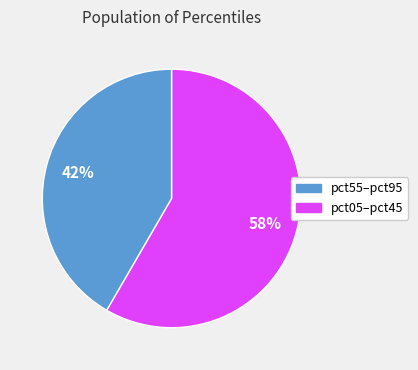

Is there any slice that represents more than half of the pie?

Yes